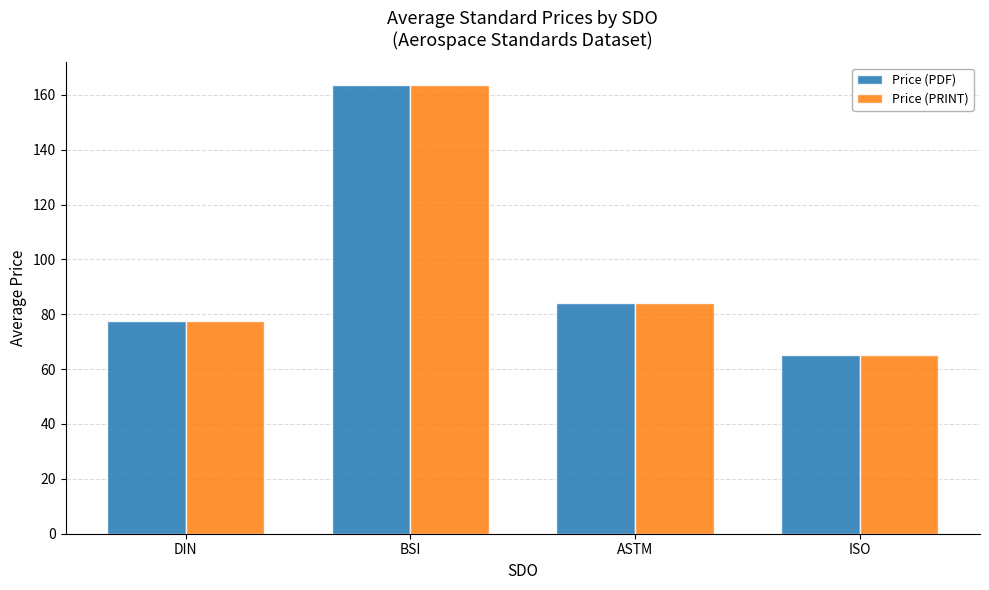

How many groups of bars are there?

4